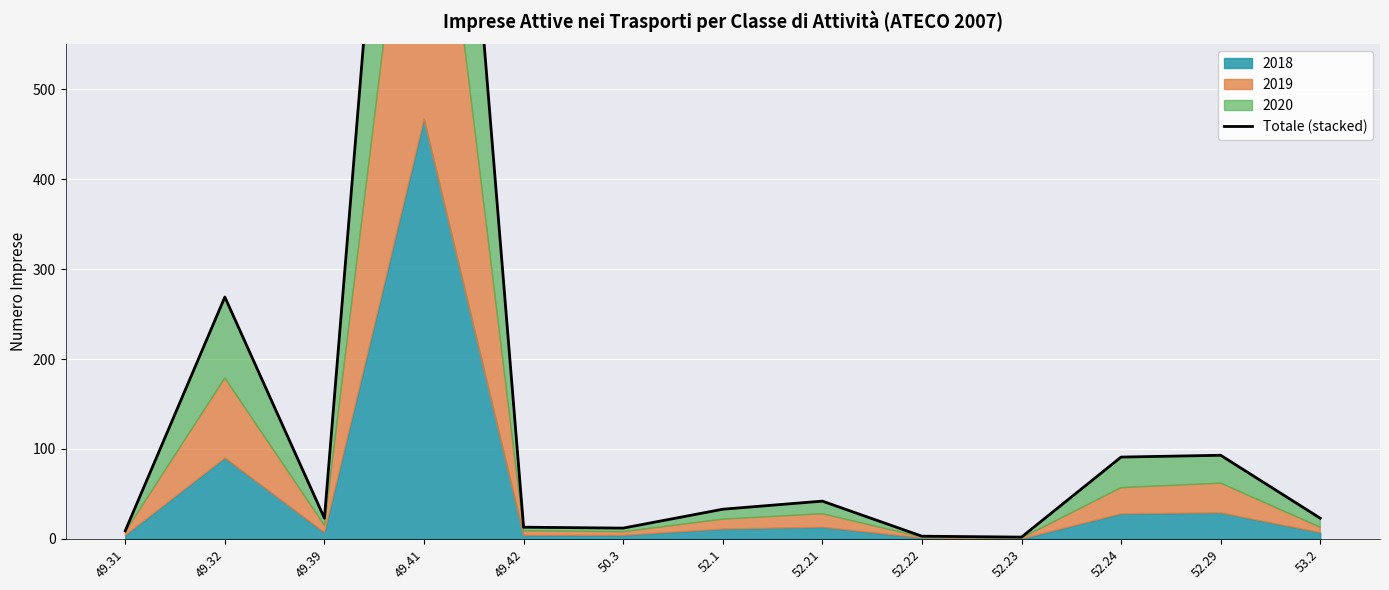

Reading right to left, list all the values displayed in this chart.

53.2=23	52.29=93	52.24=91	52.23=2	52.22=3	52.21=42	52.1=33	50.3=12	49.42=13	49.41=1369	49.39=23	49.32=269	49.31=9